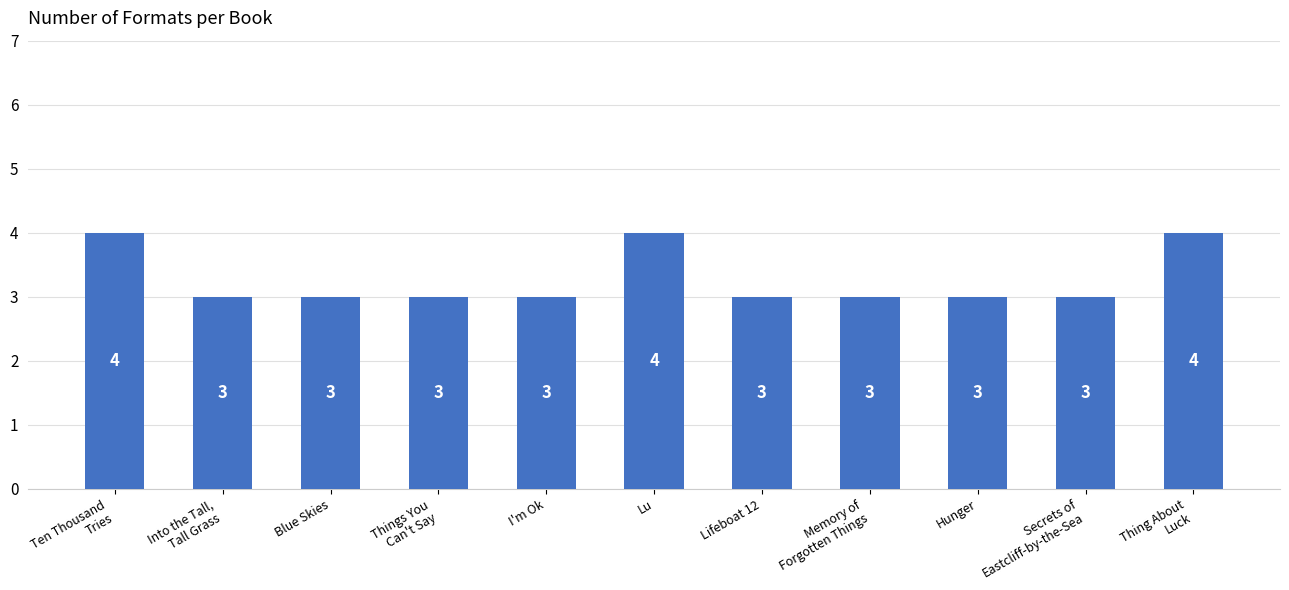

What position from the left is I'm Ok?

5